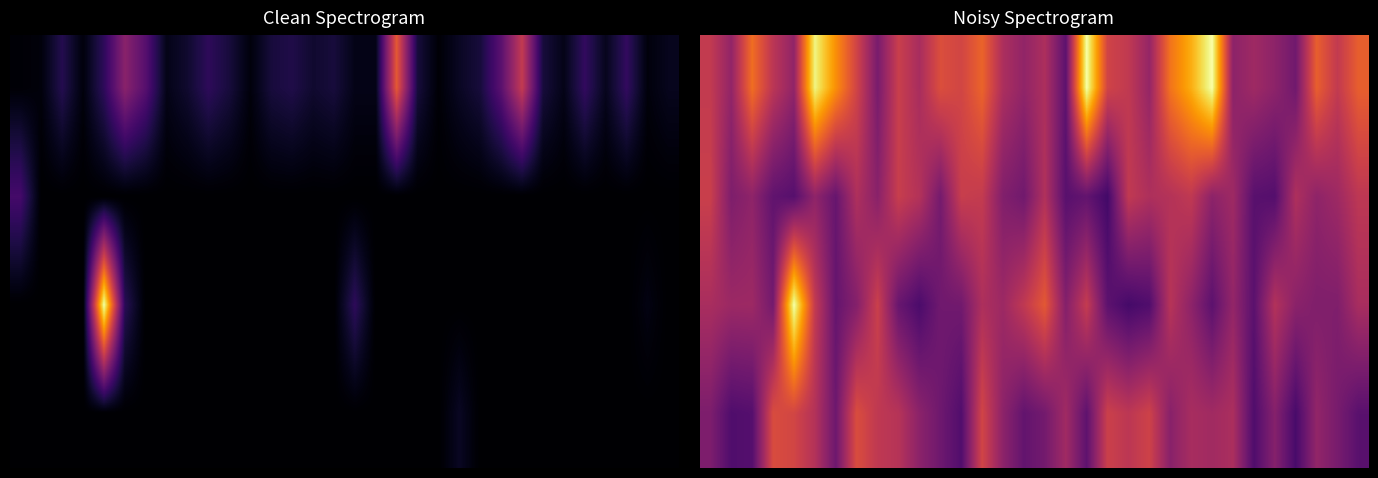

At how many categories does at least one series exceed 0?

32